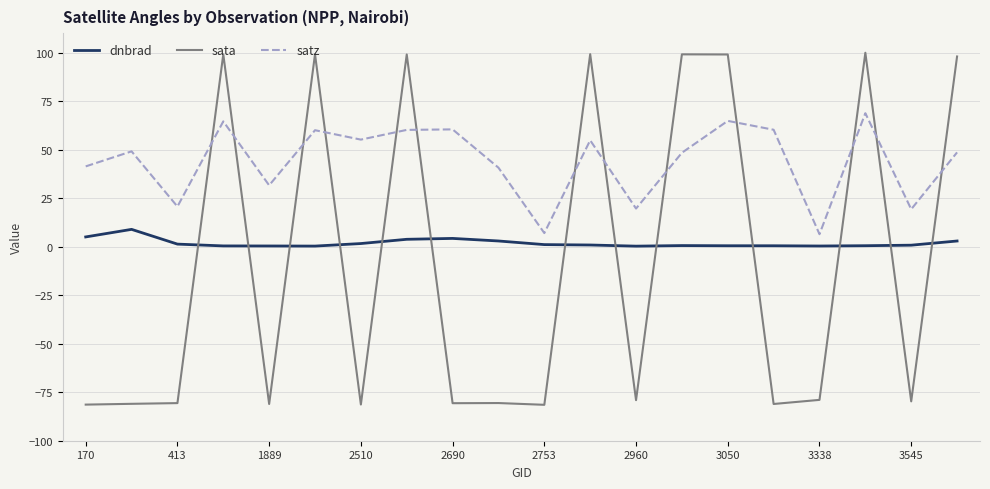

True or false: satz has more than 1 interior local peaks.

True